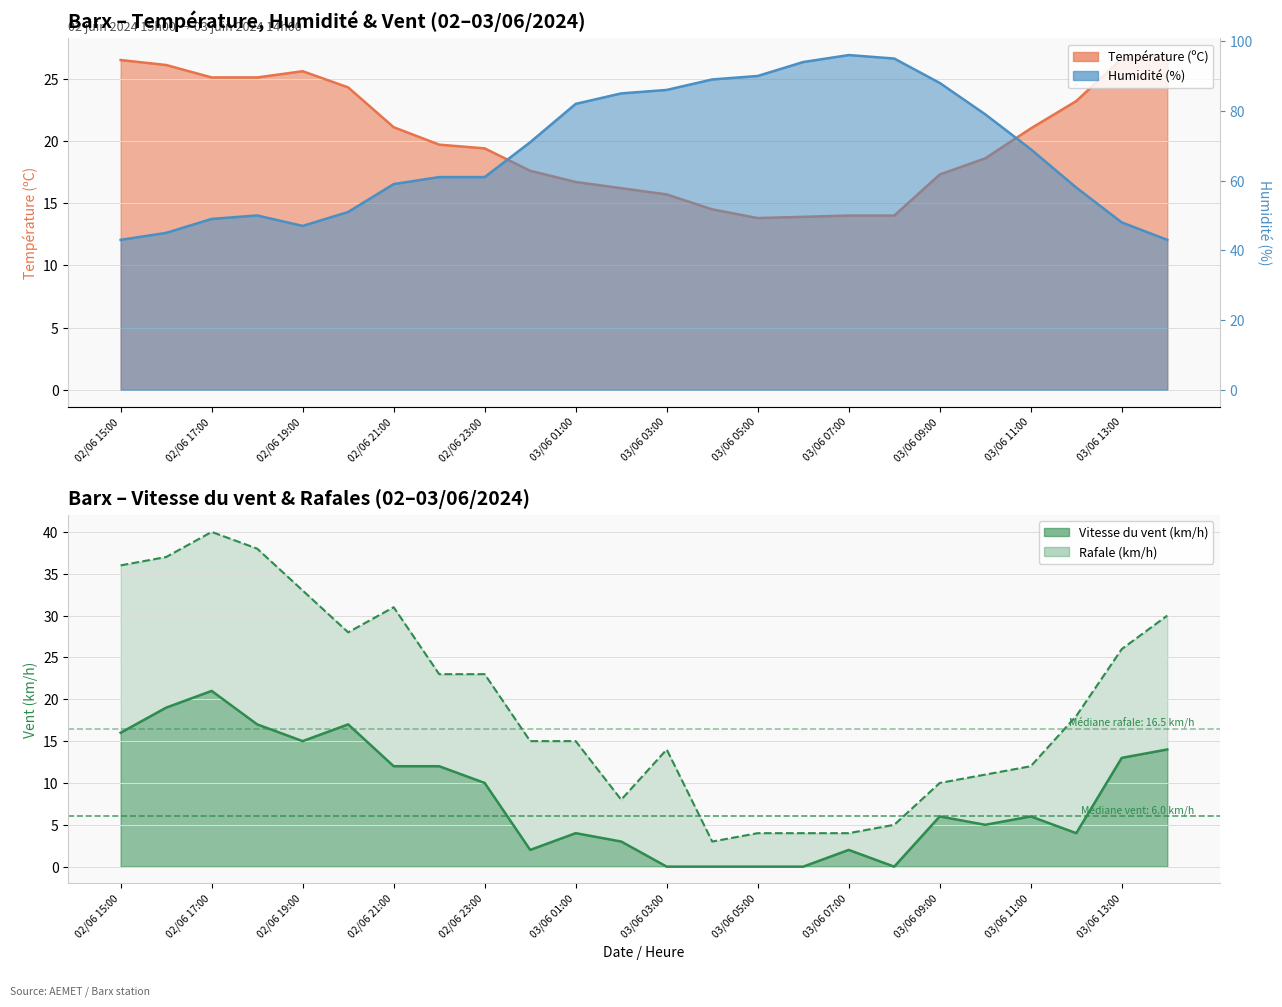

At which category does Vitesse du vent (km/h) reach its first local peak?

02/06 17:00